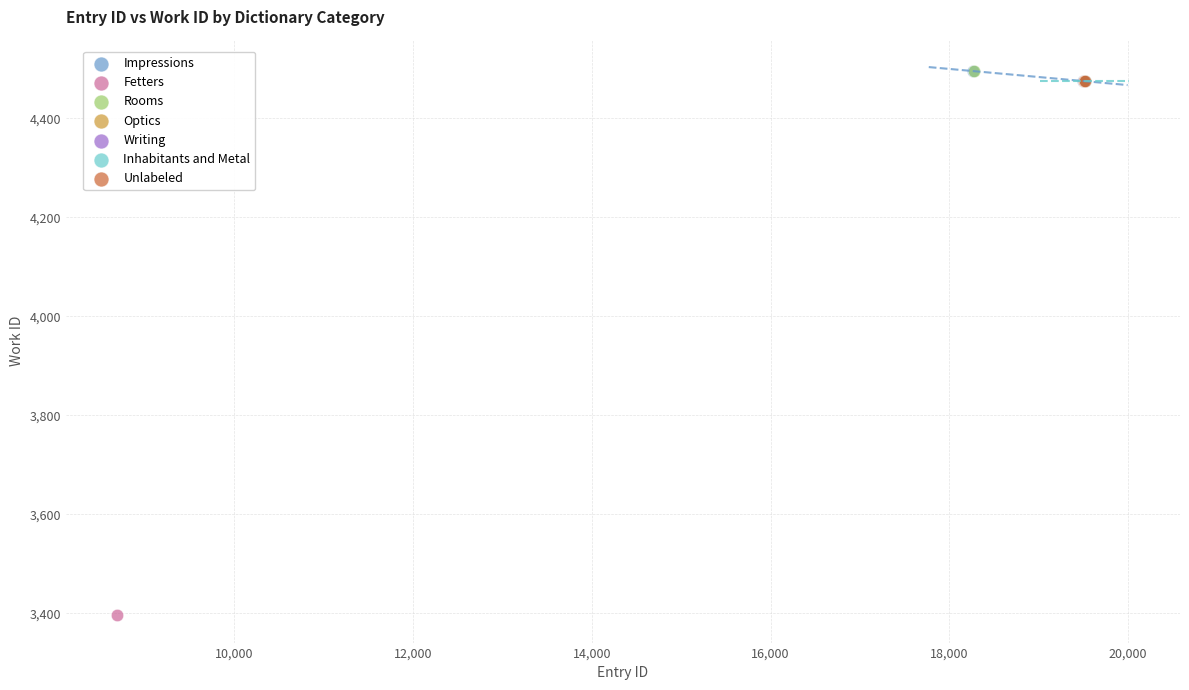

What are all the series names shown in the legend?

Impressions, Fetters, Rooms, Optics, Writing, Inhabitants and Metal, Unlabeled